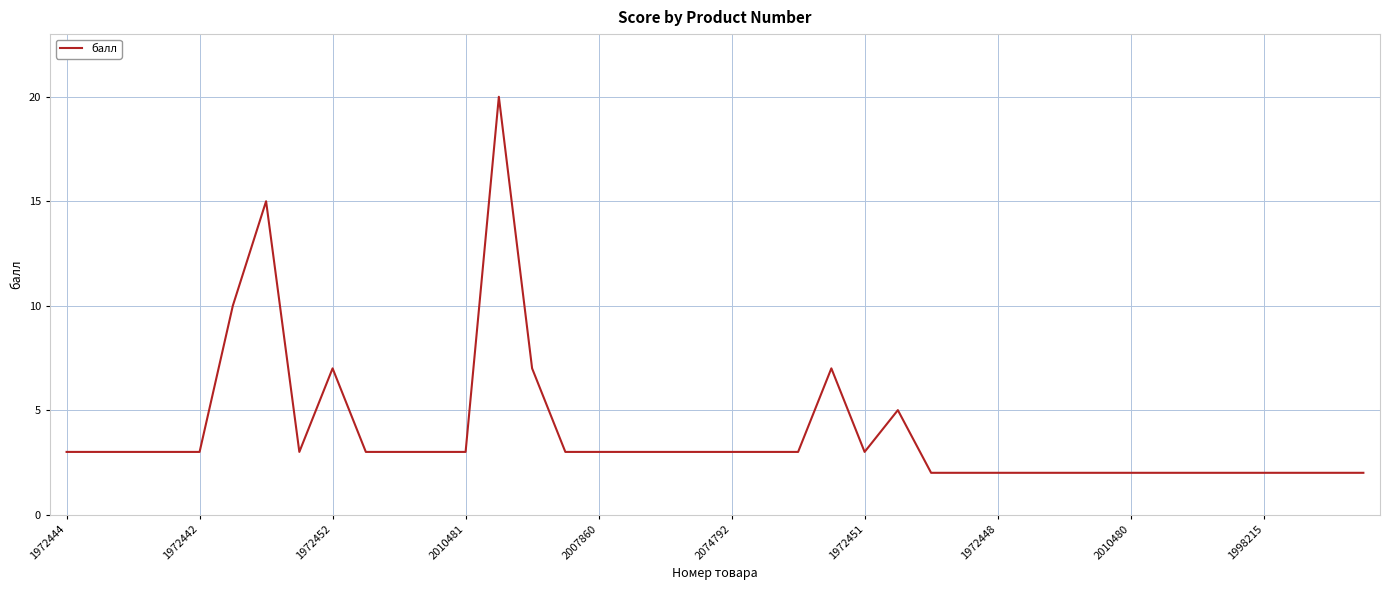

Reading left to right, what are all the values shown in this chart?

3	3	3	3	3	10	15	3	7	3	3	3	3	20	7	3	3	3	3	3	3	3	3	7	3	5	2	2	2	2	2	2	2	2	2	2	2	2	2	2